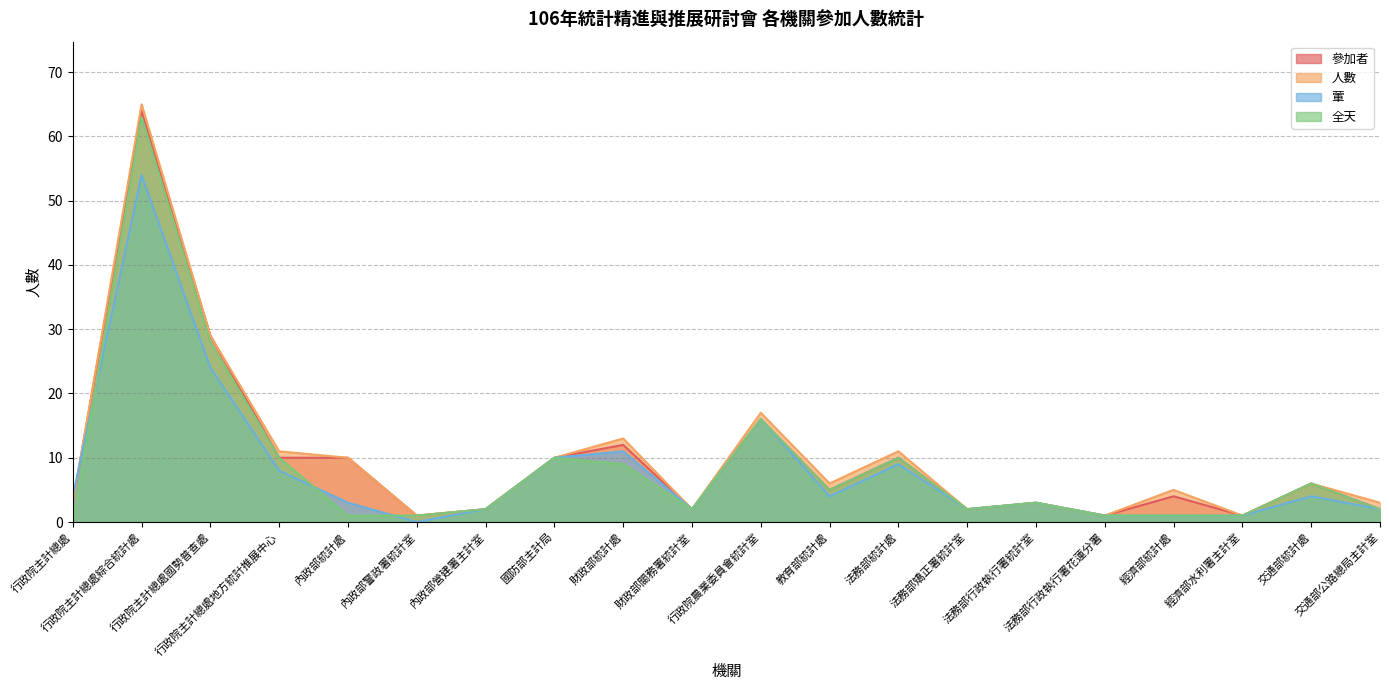

Does the chart have visible grid lines?

Yes